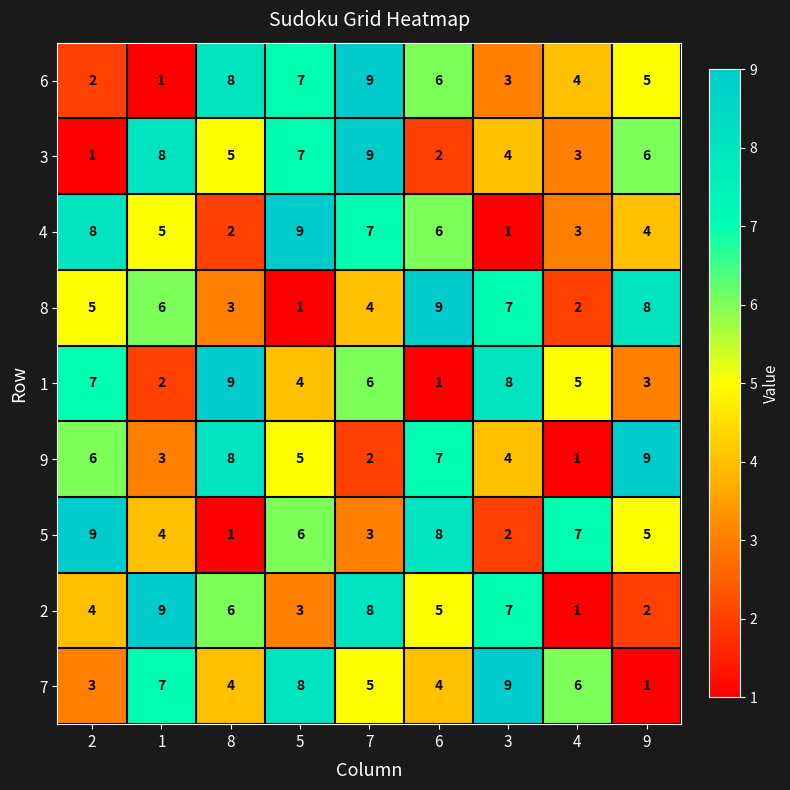

What is the total value across all series at 5?

50